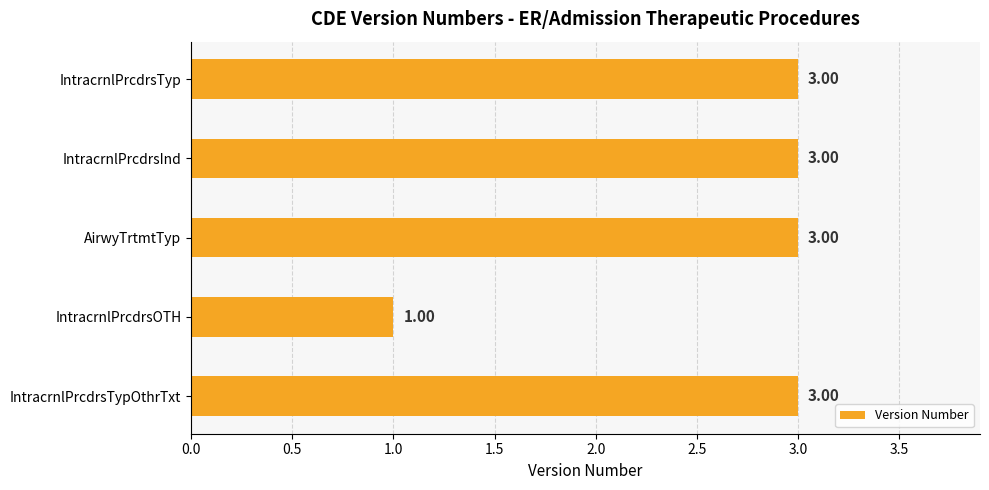

Approximately how many times larger is the value at IntracrnlPrcdrsInd compared to AirwyTrtmtTyp?

1.0